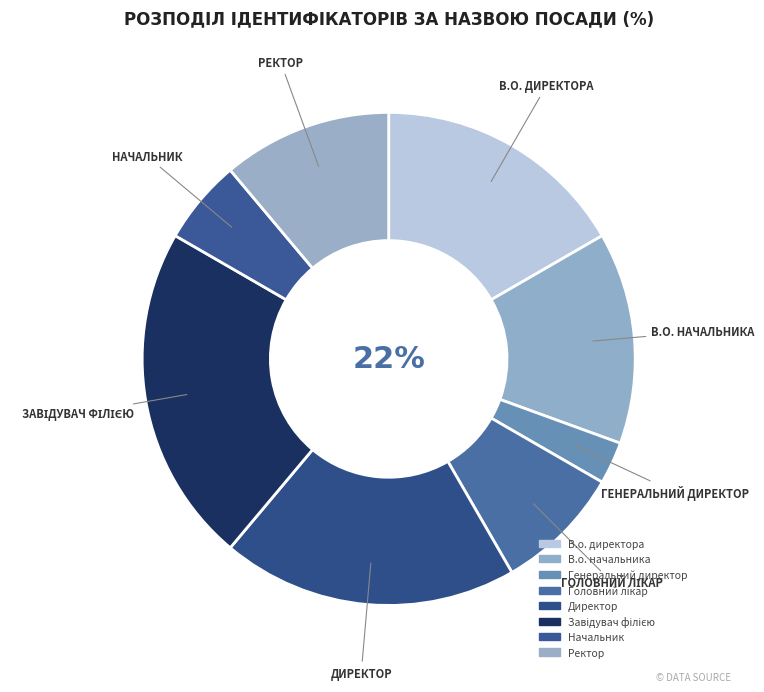

Does В.о. начальника account for over 50% of the chart?

No